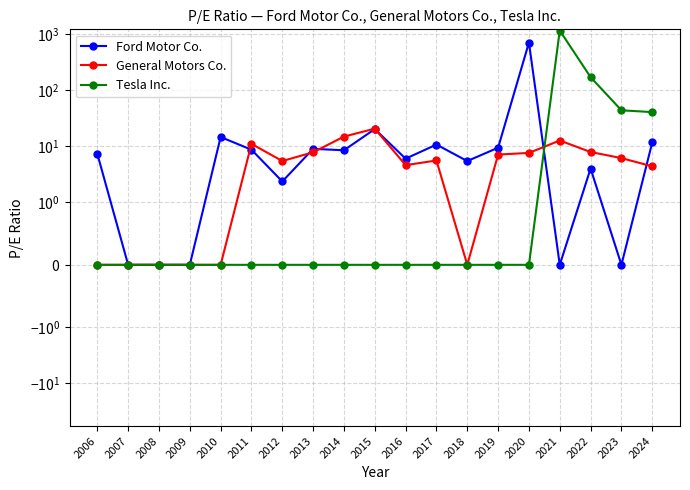

True or false: Ford Motor Co. and General Motors Co. intersect in this chart.

True